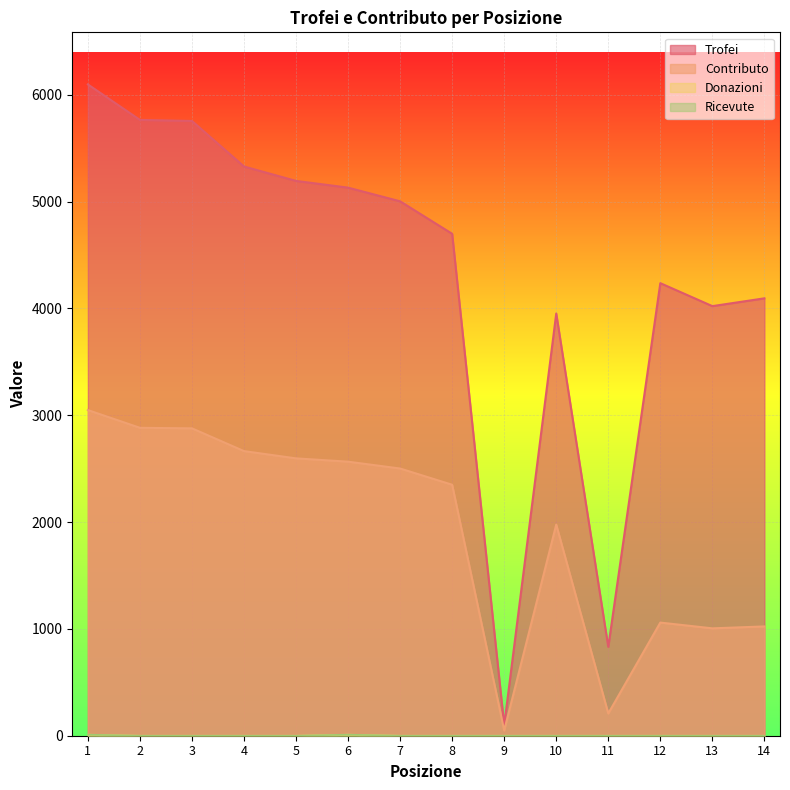

At which category does Ricevute reach its first local peak?

6